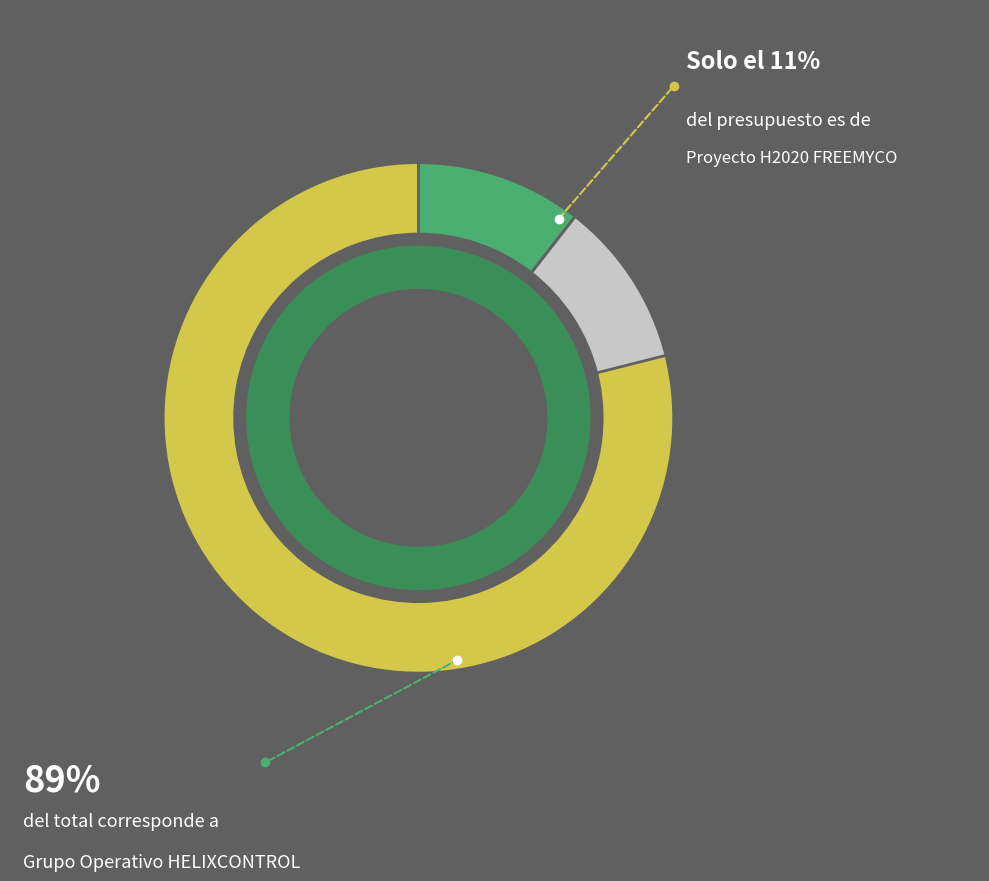

Does Proyecto H2020 FREEMYCO account for over 50% of the chart?

No